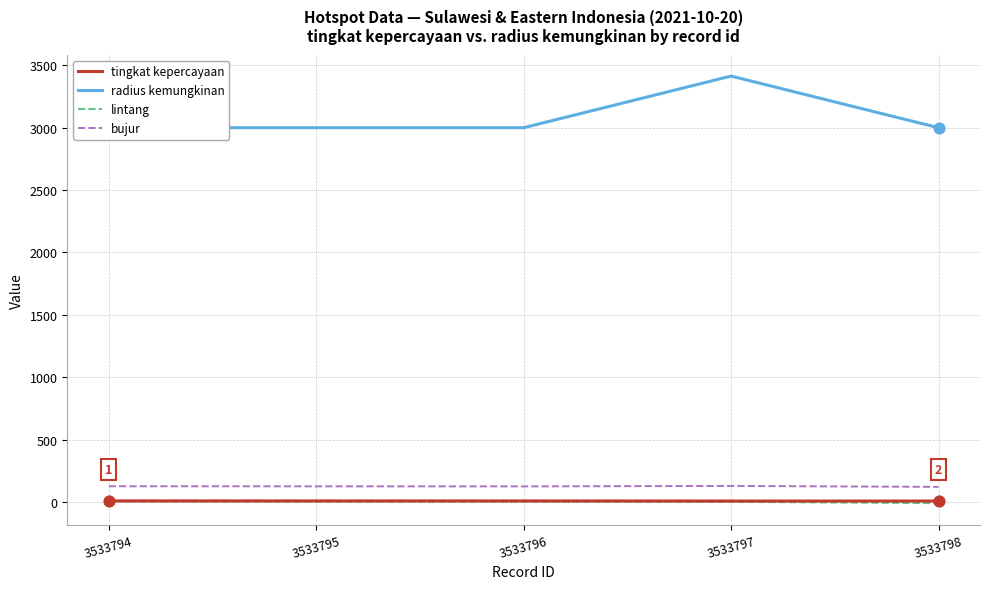

Which series reaches the minimum Y coordinate?

lintang